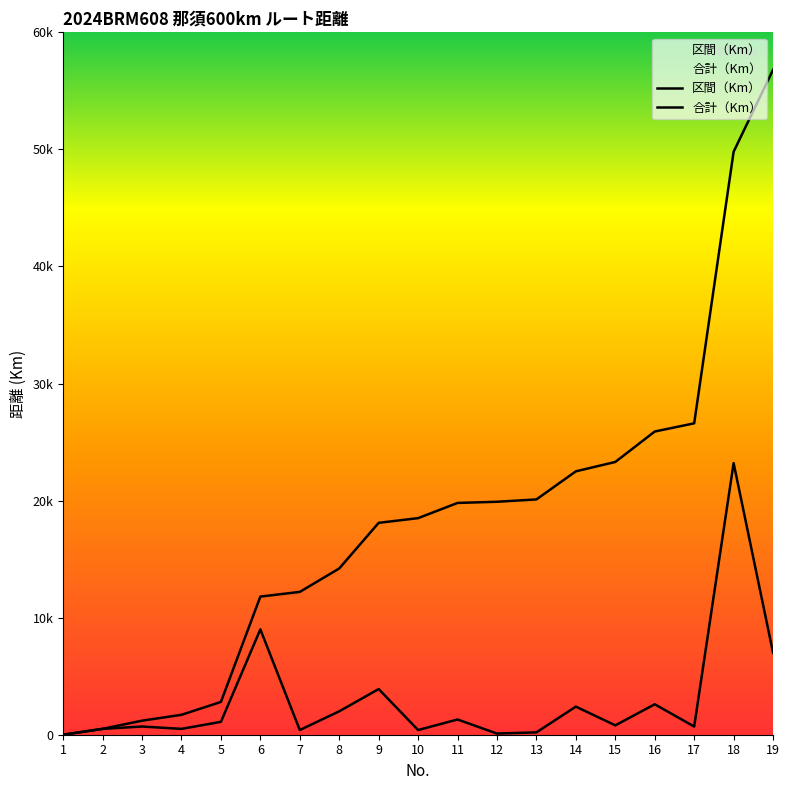

The value of 区間（Km） at 12 is 0.1. True or false?

False